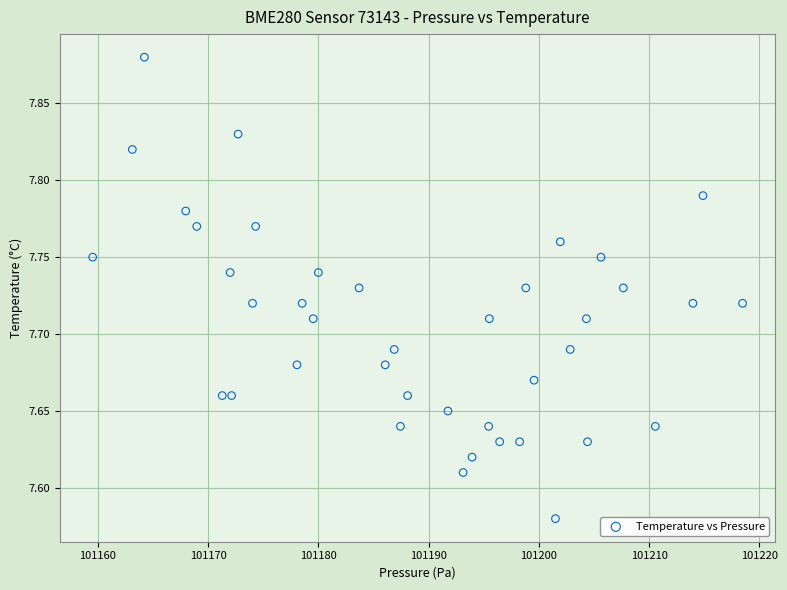

What is the range of Y values (max minus min)?

0.3